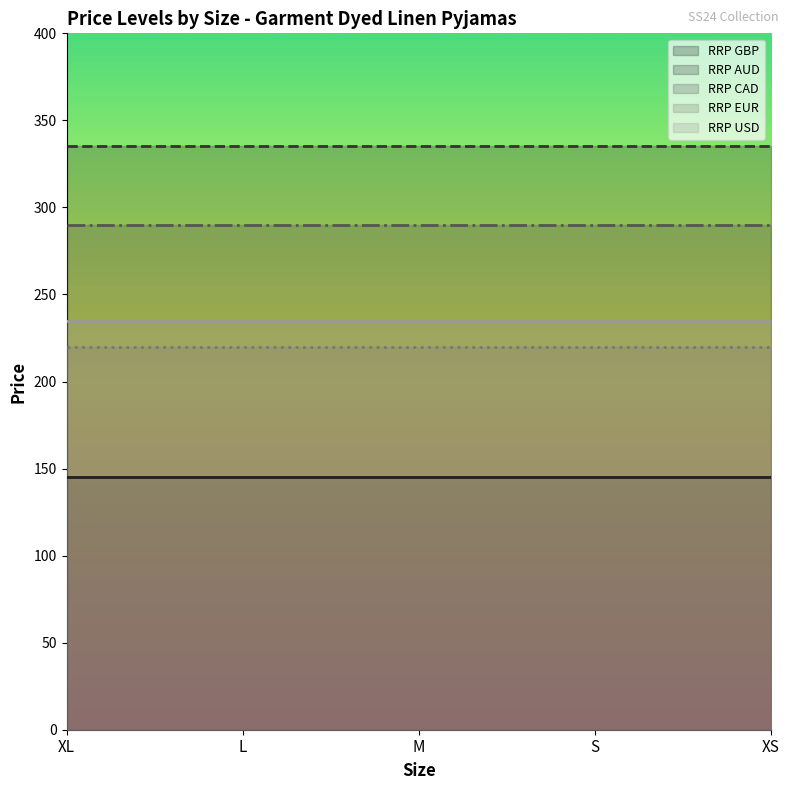

Is it true that RRP EUR equals 220 at XL?

True